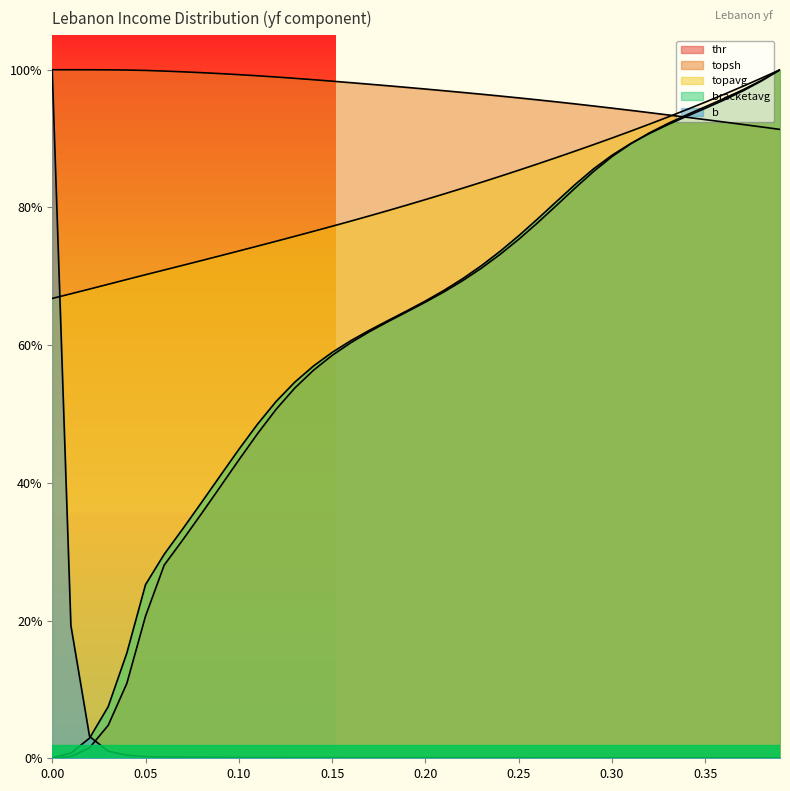

Which series ends up on top after the final intersection of topsh and topavg?

topavg